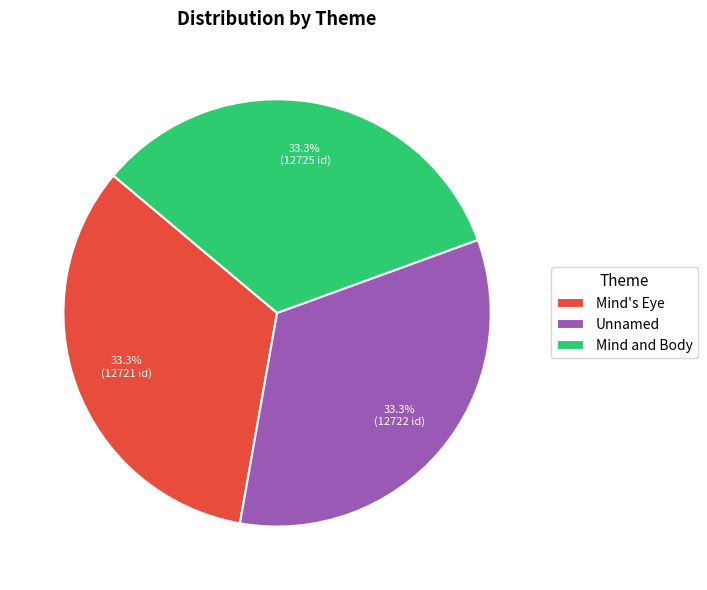

What portion of the pie excludes Mind's Eye?

66.7%